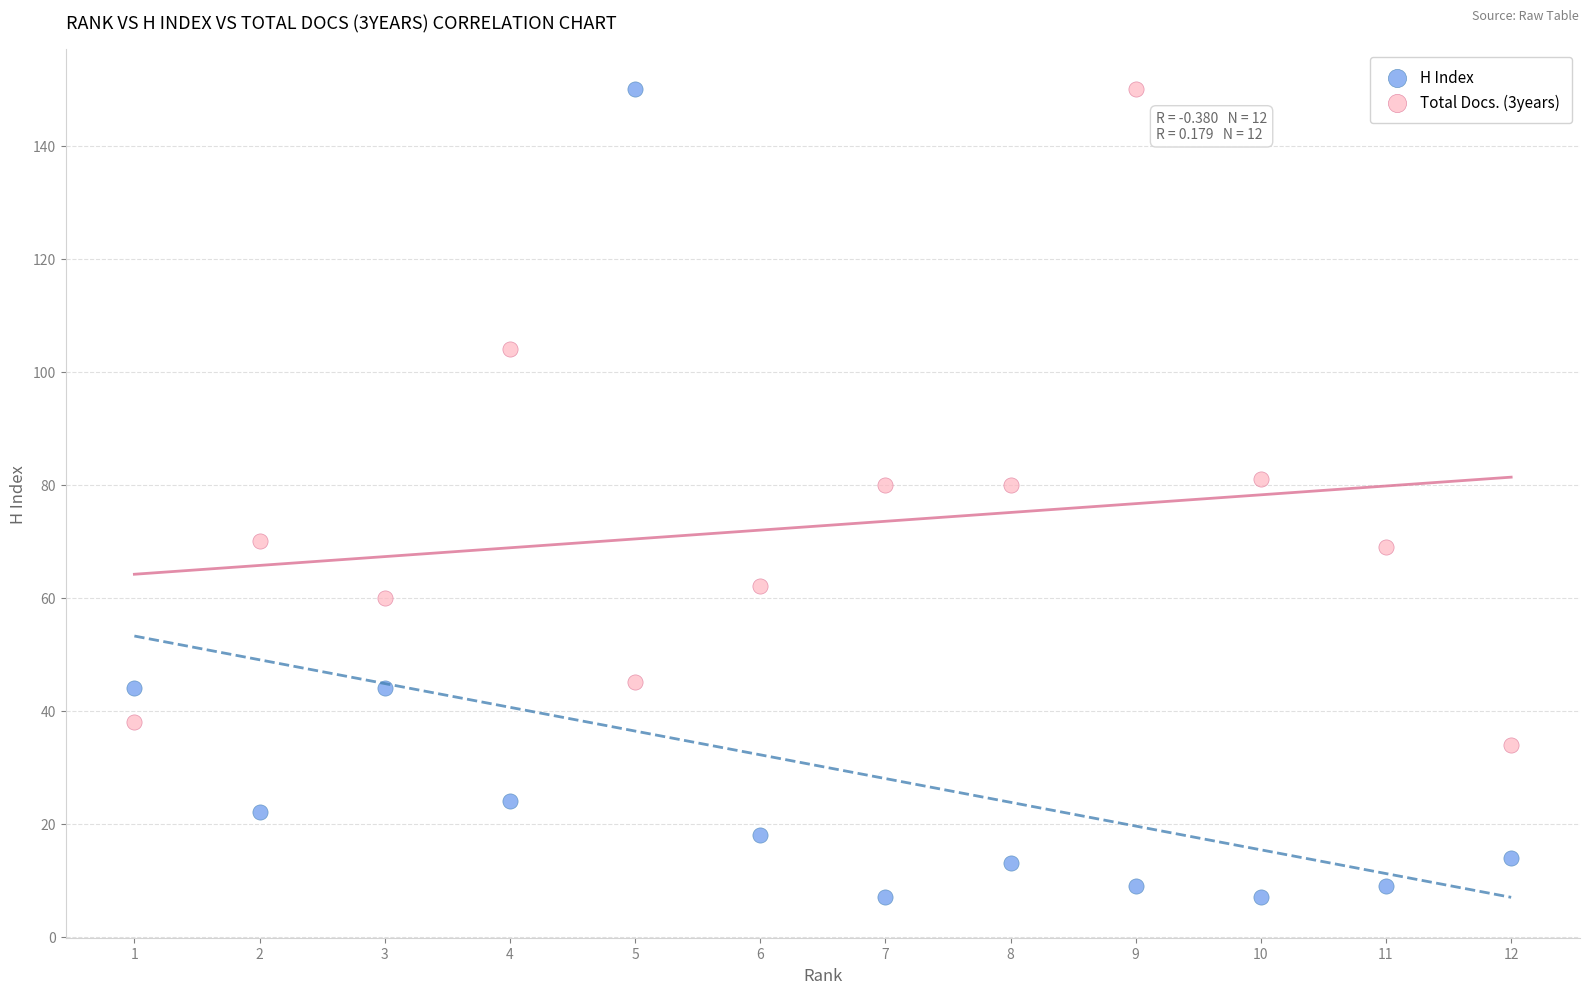

What are all the series names shown in the legend?

H Index, Total Docs. (3years)